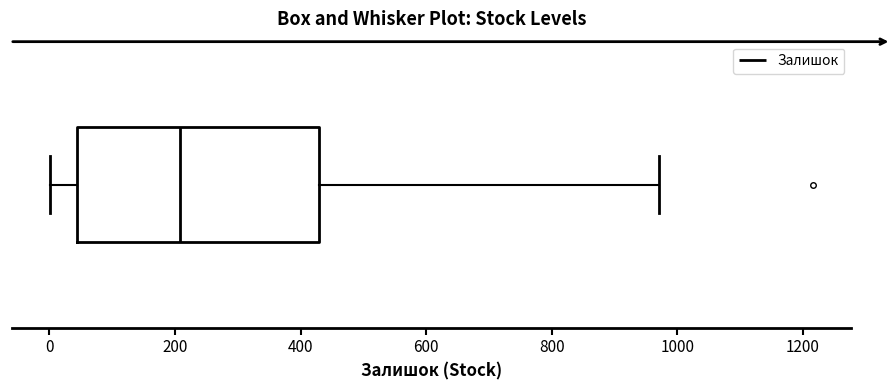

Transcribe this box plot: give where the median line is, the range the box spans, and where the two whiskers end, as read against the x-axis. The values are not printed on the chart, so give them approximately, as read against the axis.

median 200, box 40 to 420, whiskers 0 to 980